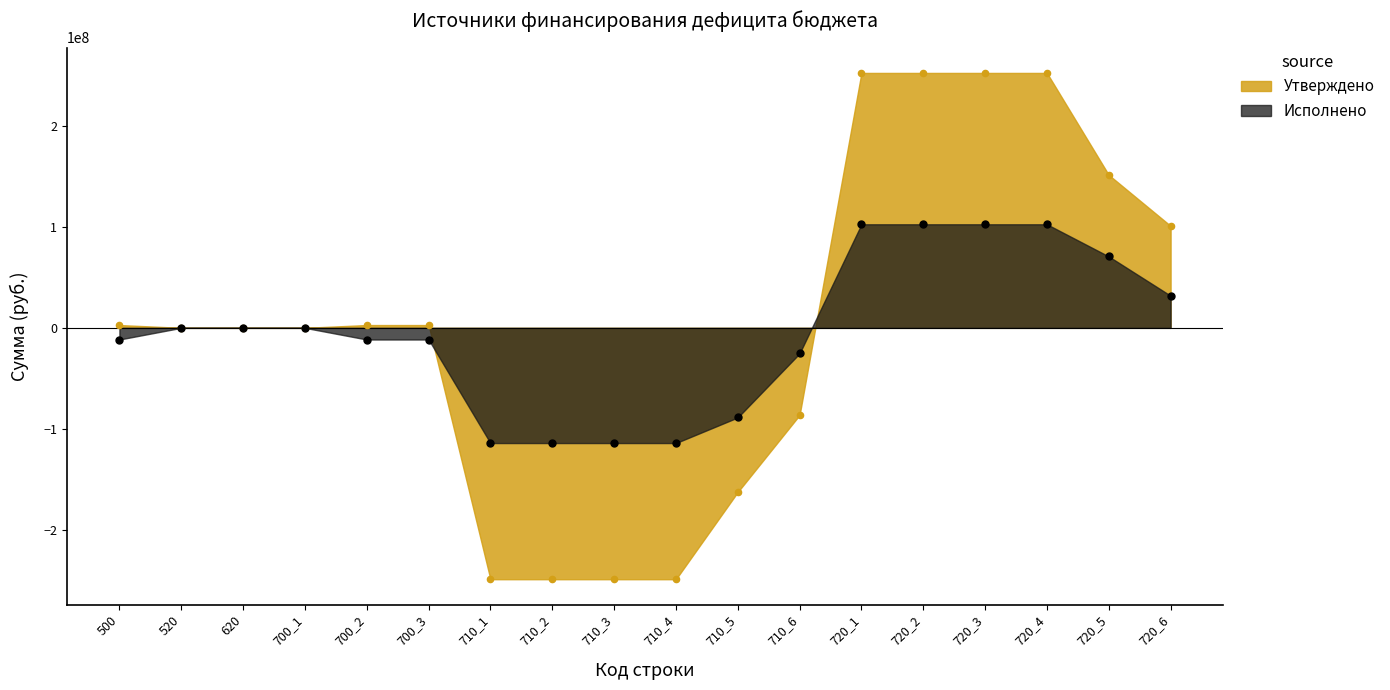

Which series has the widest spread of Y values?

Утверждено